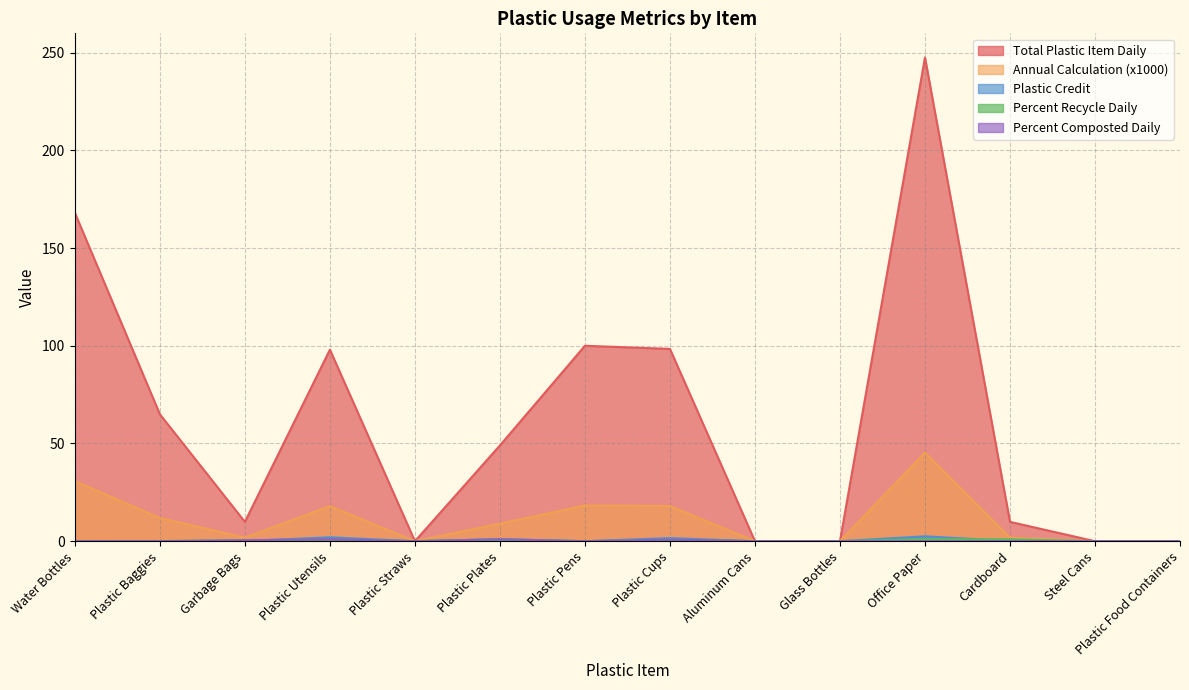

At which category does Plastic Credit reach its first local peak?

Plastic Utensils